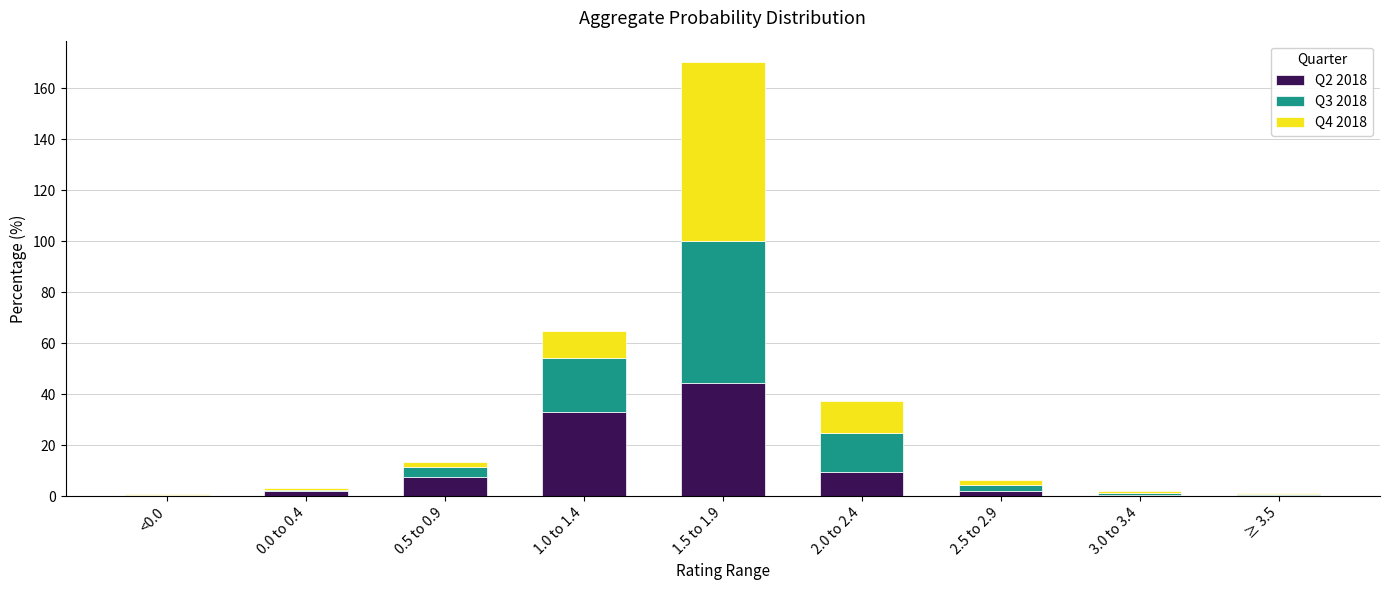

Are the bars grouped side by side (vs. stacked)?

No